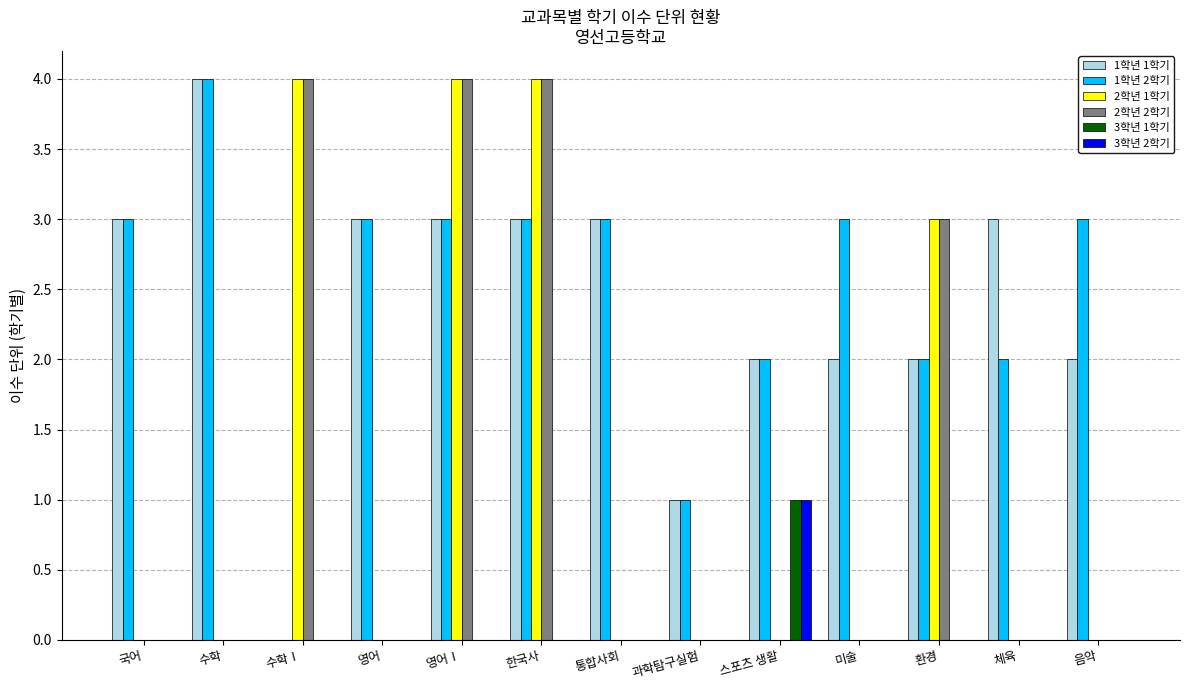

The 1학년 1학기 series shows 1 at 과학탐구실험. True or false?

True